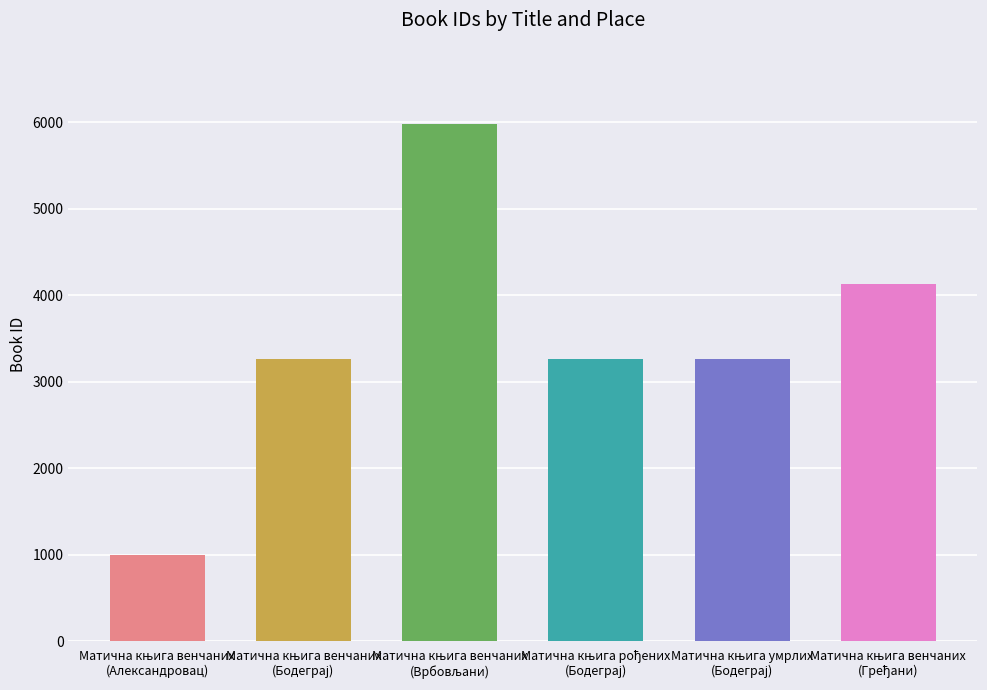

What is the difference between the maximum and minimum values?

4983